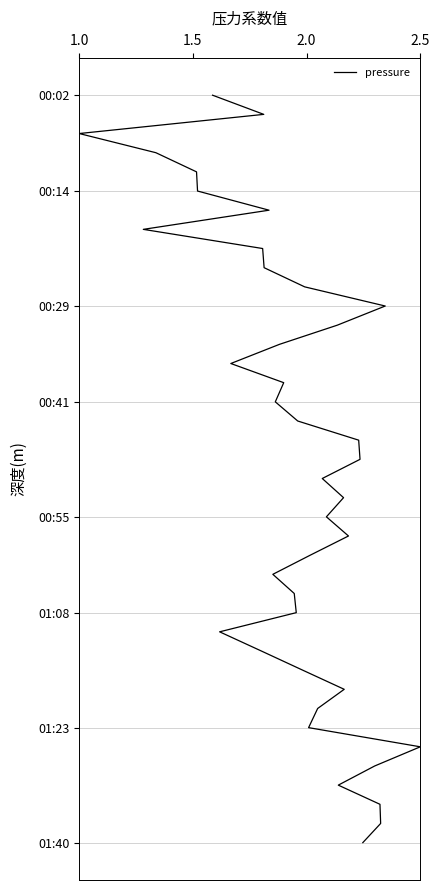

Does the chart display data point markers on the line(s)?

No